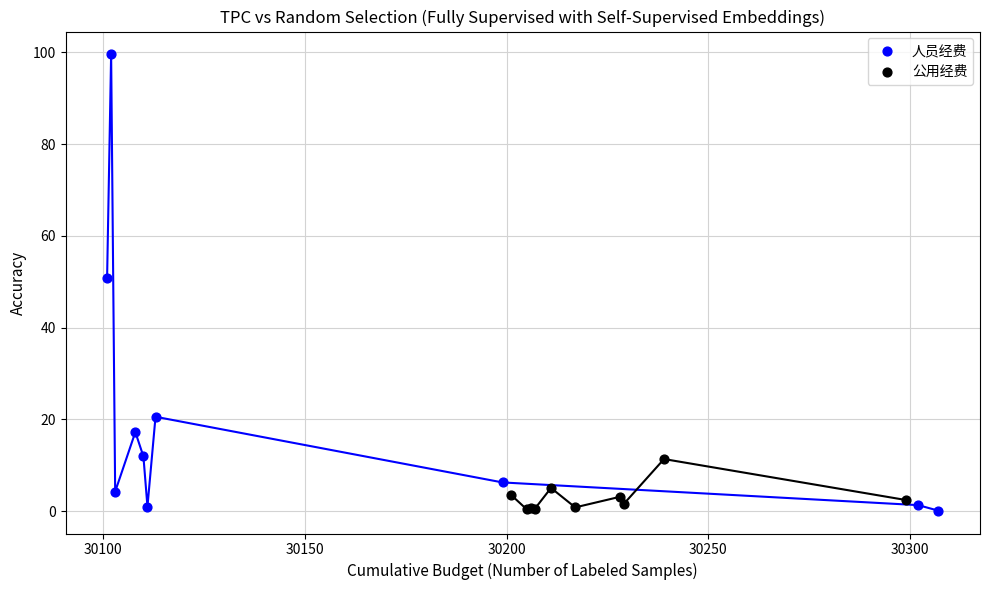

Which series has the largest Y range (max minus min)?

人员经费